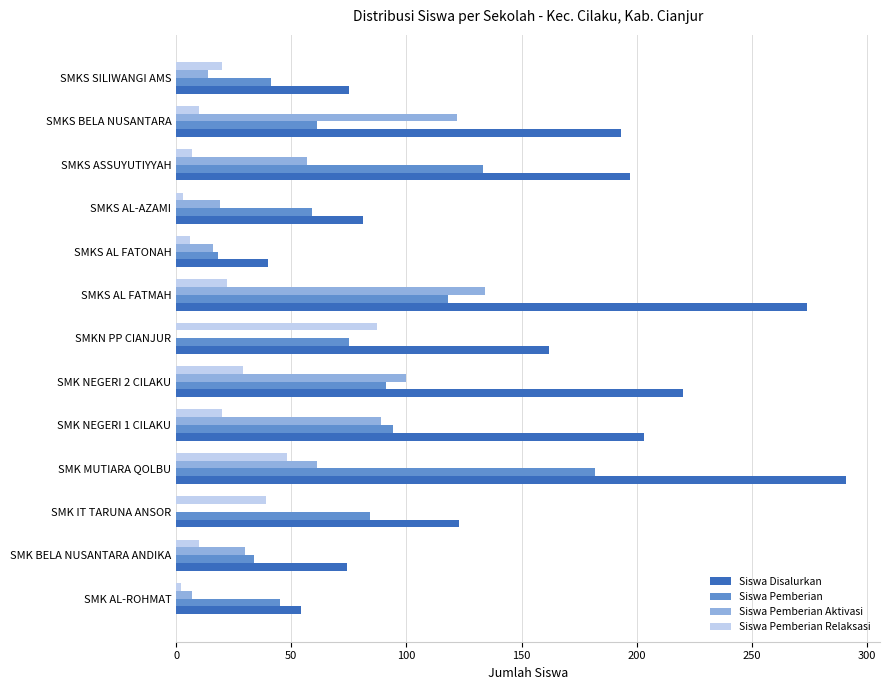

Which series changed the most between SMK IT TARUNA ANSOR and SMK MUTIARA QOLBU?

Siswa Disalurkan